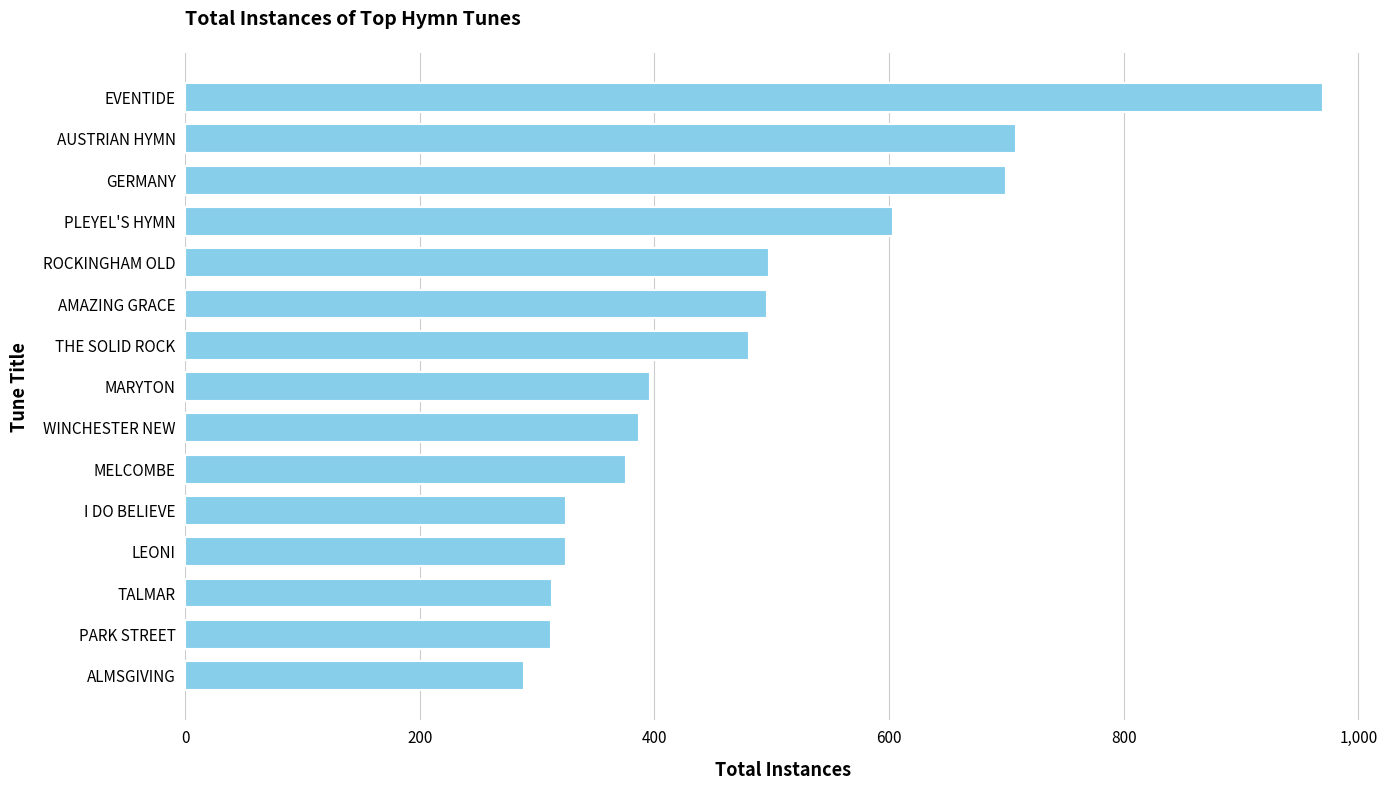

The value at GERMANY is 700. True or false?

True